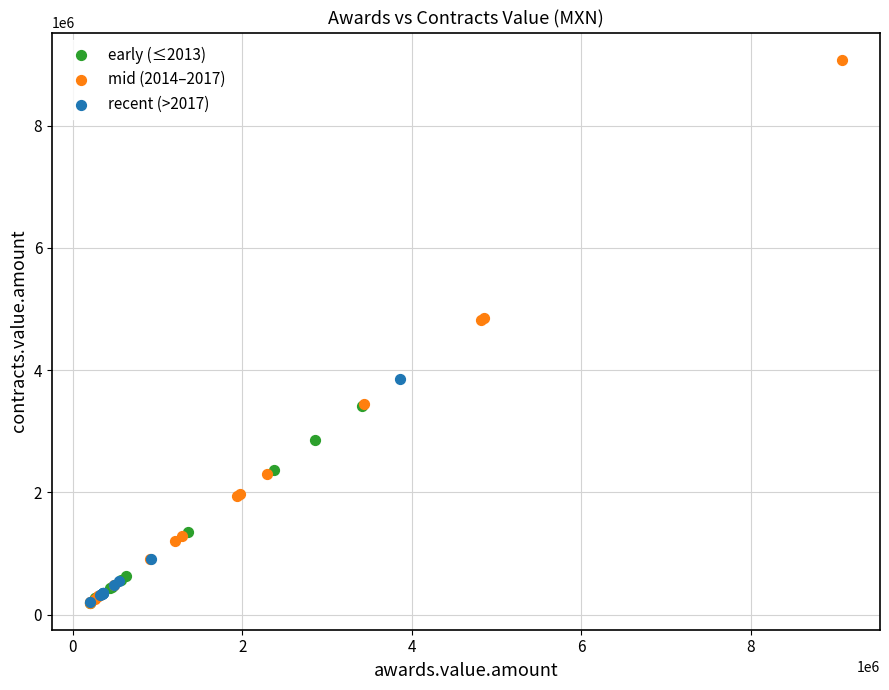

What are all the series names shown in the legend?

early (≤2013), mid (2014–2017), recent (>2017)